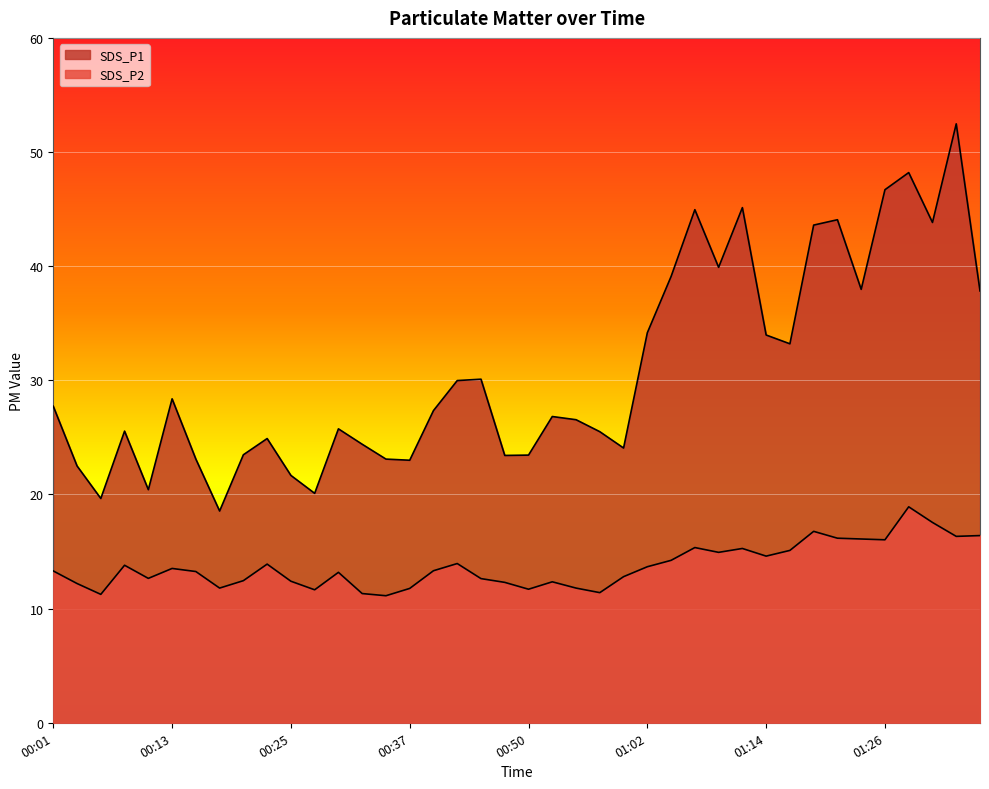

What is the difference between the maximum and minimum values in the SDS_P1 series?

33.9